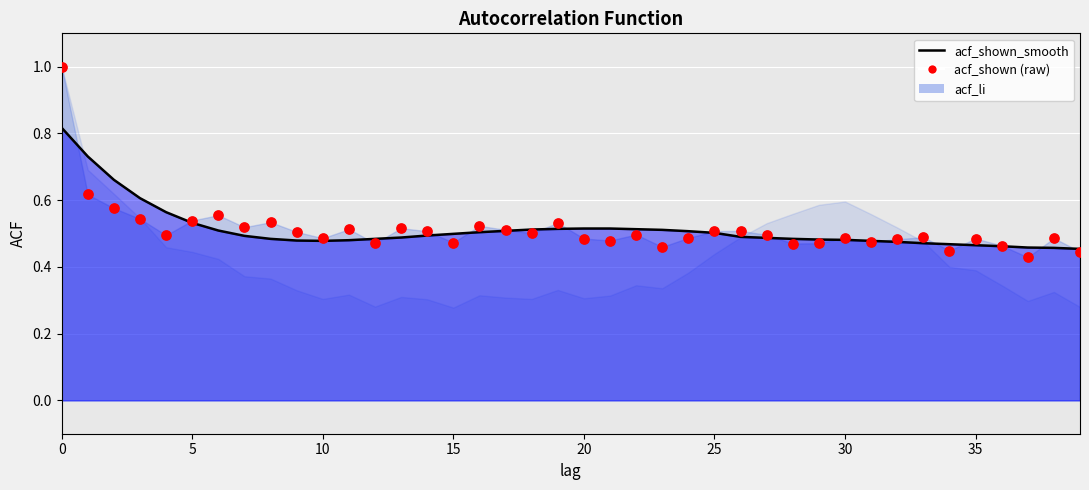

Is the value of acf_shown at 14 greater than the value of acf_shown_smooth at 26?

Yes